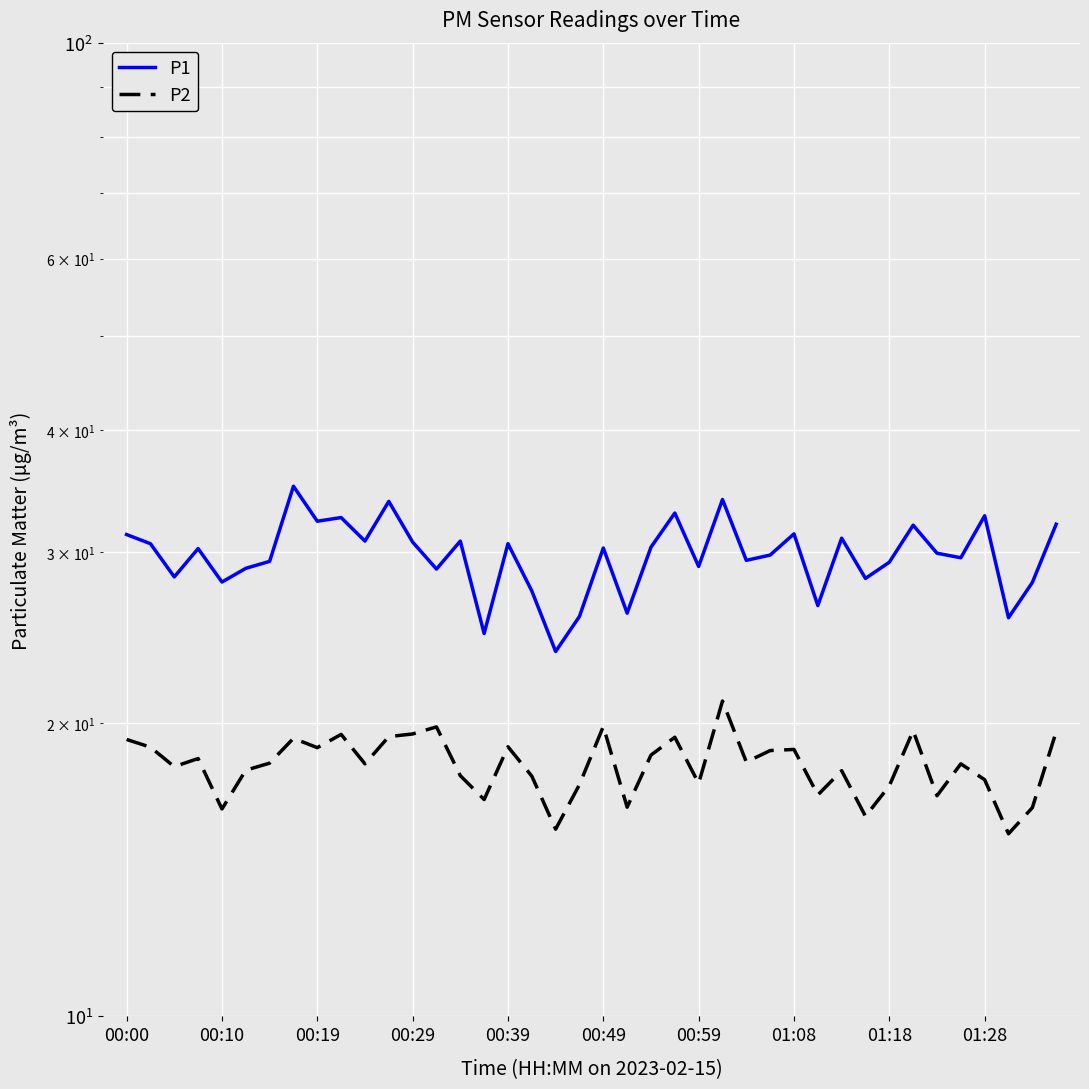

Which series has the largest total across all categories?

P1